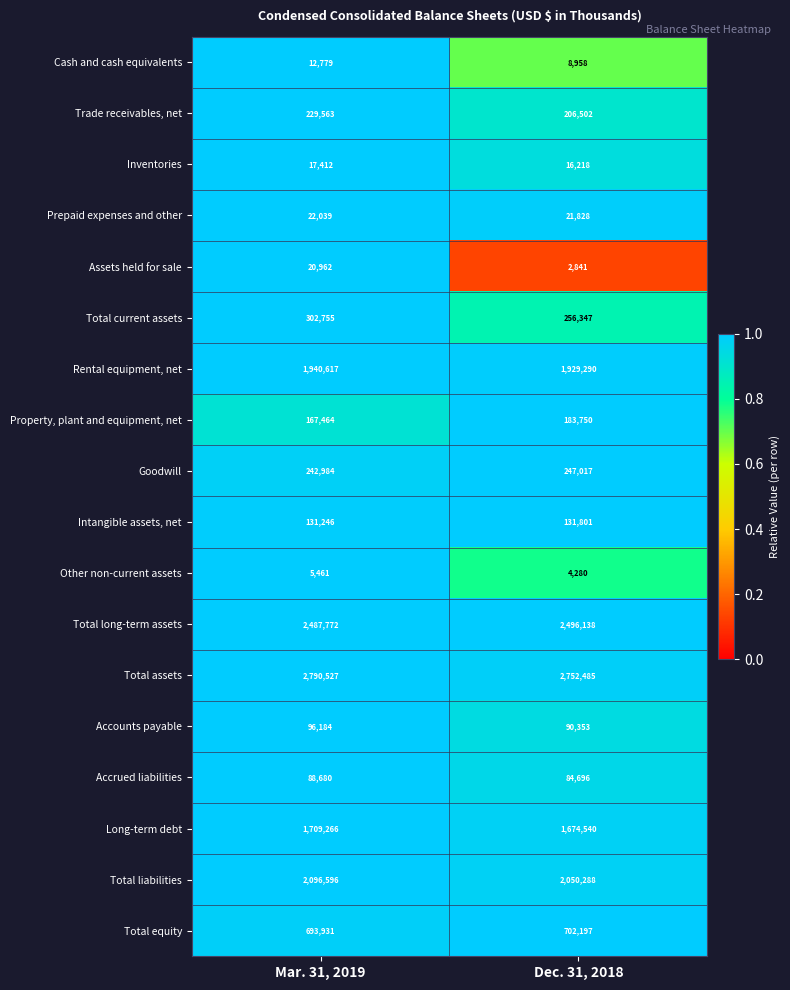

What is the spread (max minus min) of values at Mar. 31, 2019?

2785066